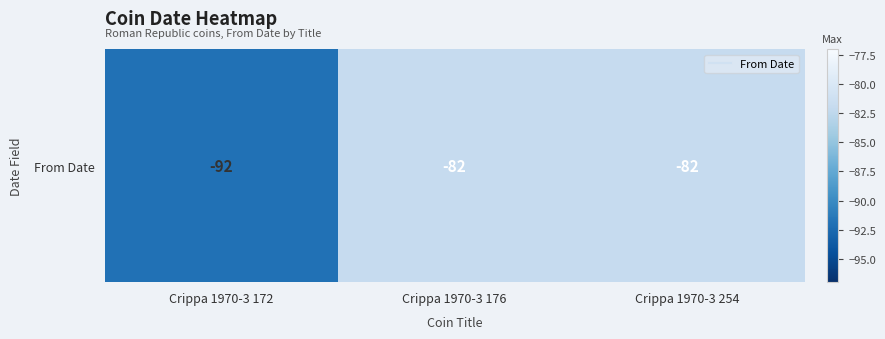

Count the number of data series in this chart.

1